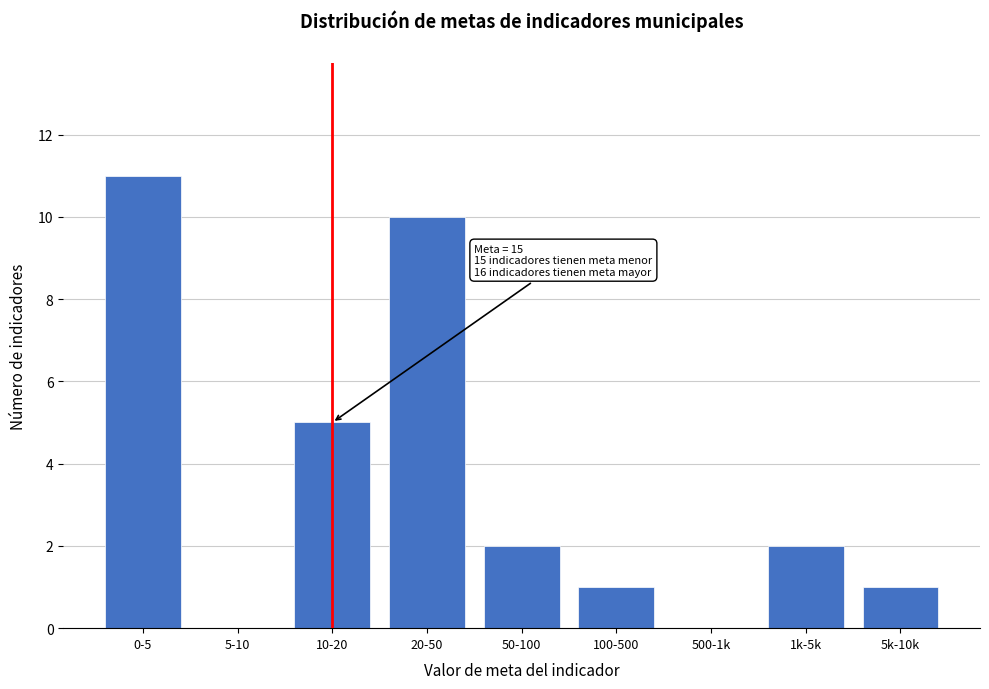

Reading left to right, list all the values displayed in this chart.

0-5=11	5-10=0	10-20=5	20-50=10	50-100=2	100-500=1	500-1k=0	1k-5k=2	5k-10k=1